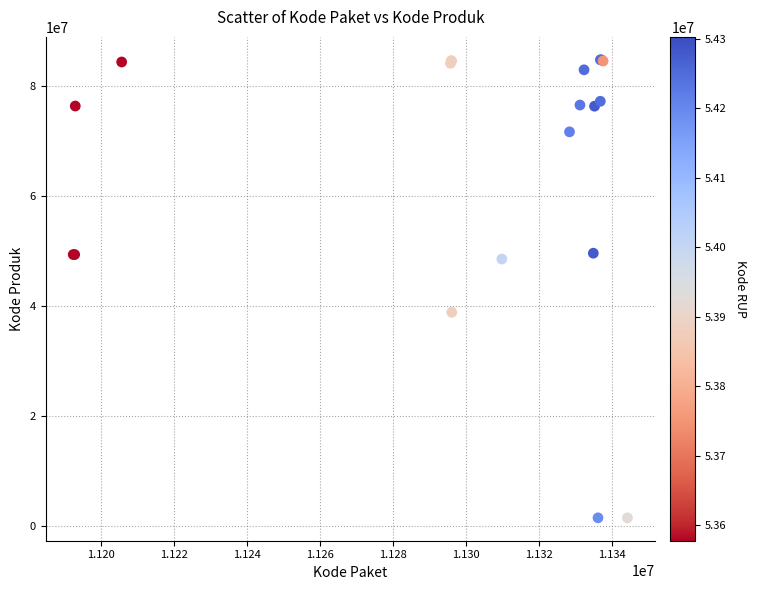

What Y value in the scatter plot is closest to 43108744?

38839757